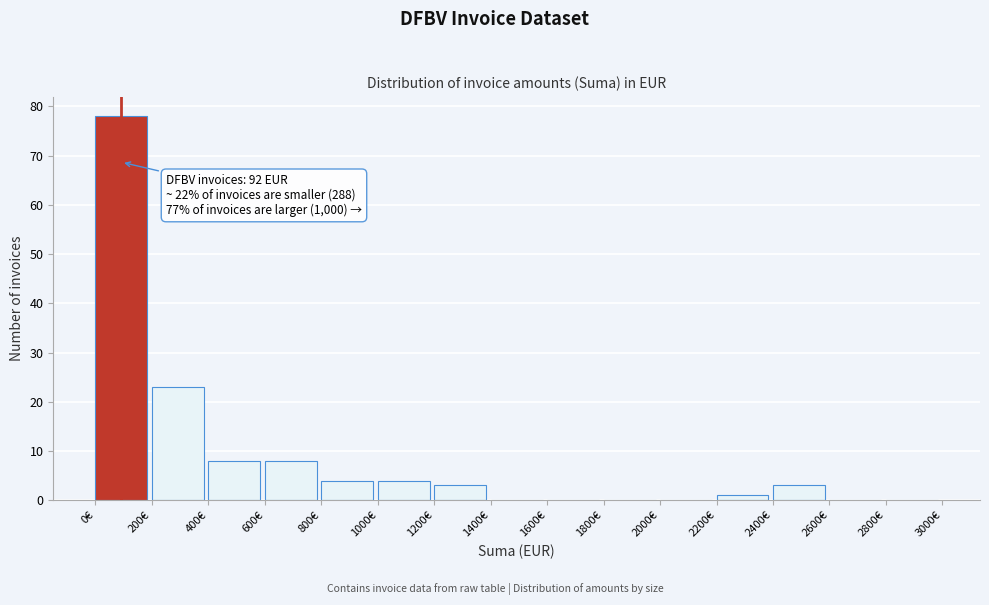

Which range on the x-axis has the tallest bar?

0 to 200